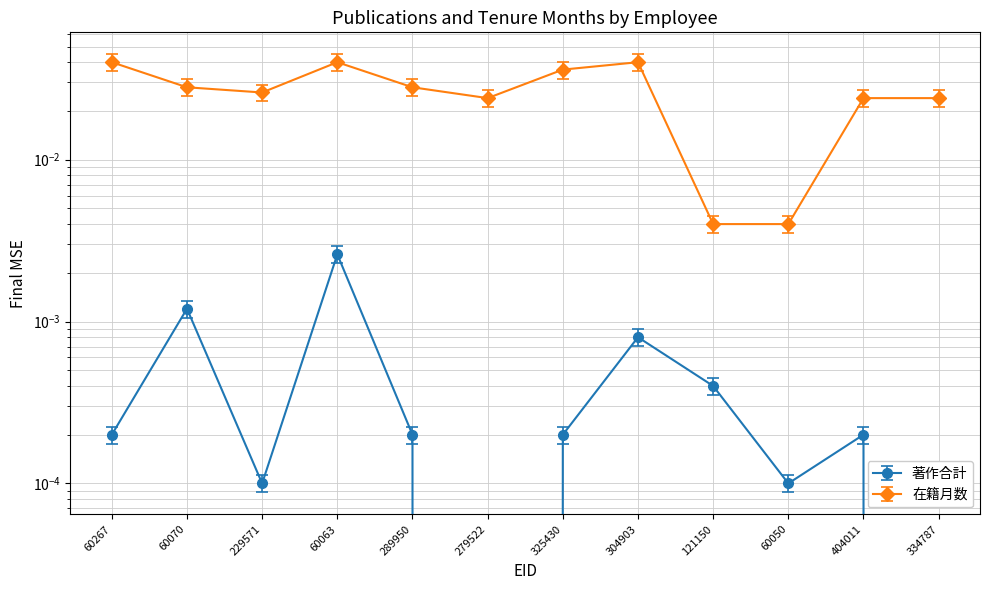

True or false: 著作合計 has a value of 0.0 at 229571.

True